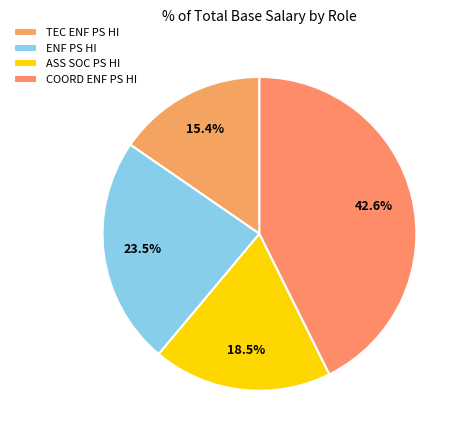

To the nearest percent, what is the combined percentage of ASS SOC PS HI and ENF PS HI?

42%